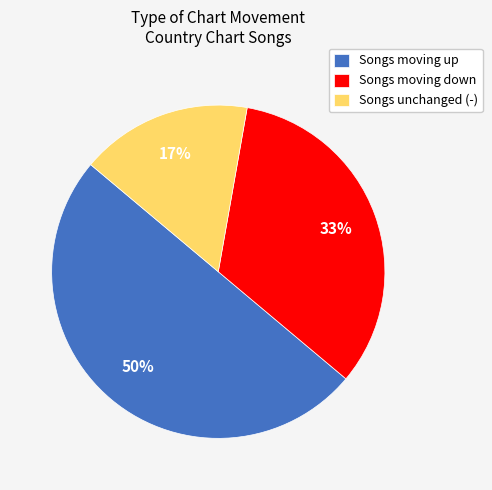

Does Songs unchanged (-) represent more than half of the total?

No